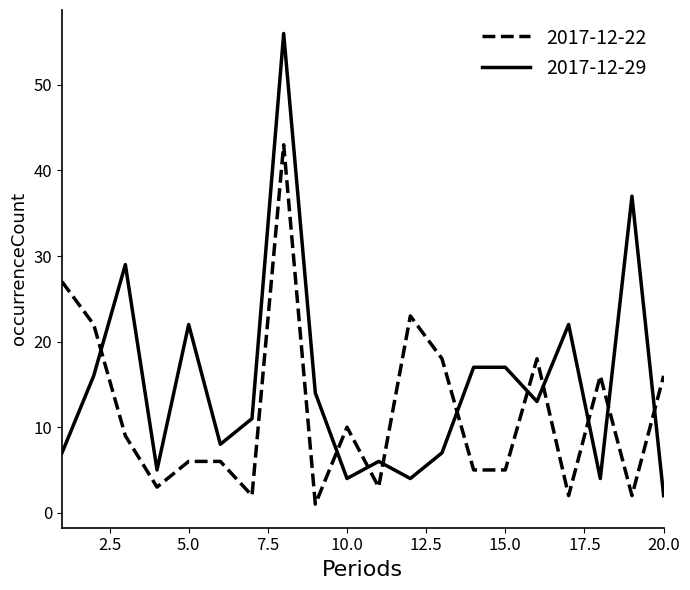

True or false: 2017-12-29 and 2017-12-22 cross at least once.

True